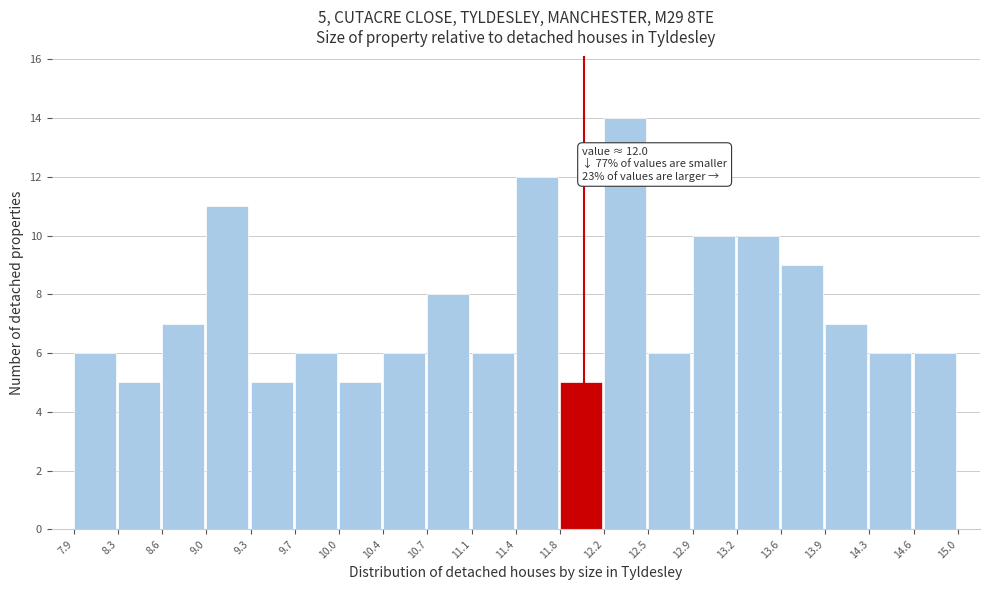

Which range on the x-axis has the tallest bar?

12.2 to 12.5